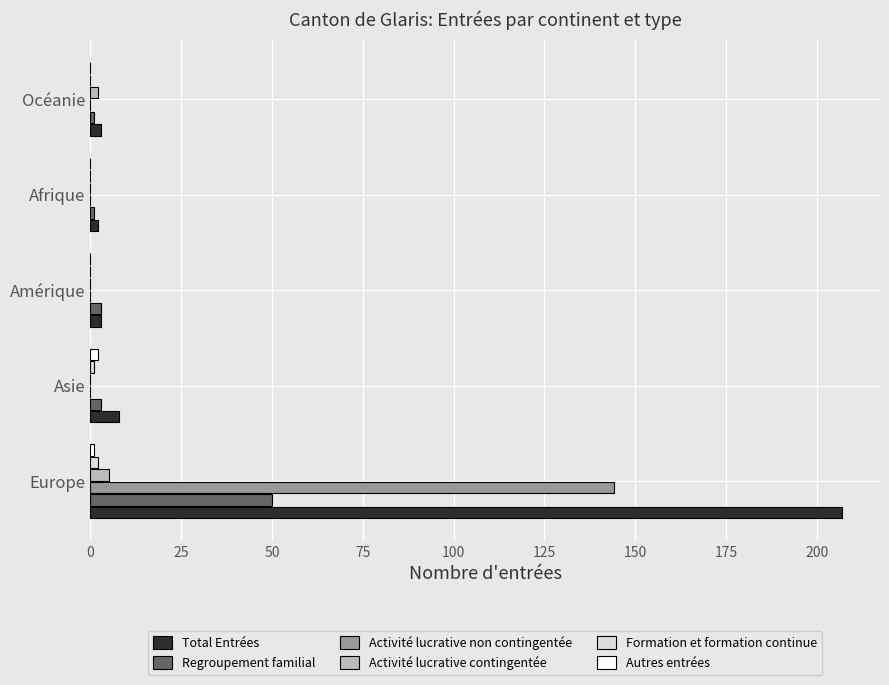

Which series has the widest spread of values?

Total Entrées